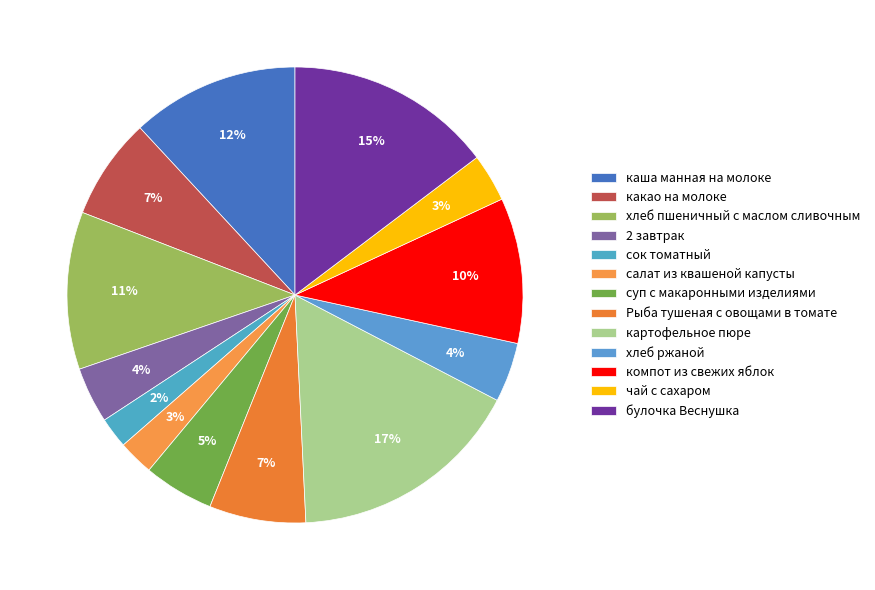

Rank the categories by value from highest to lowest.

картофельное пюре, булочка Веснушка, каша манная на молоке, хлеб пшеничный с маслом сливочным, компот из свежих яблок, какао на молоке, Рыба тушеная с овощами в томате, суп с макаронными изделиями, хлеб ржаной, 2 завтрак, чай с сахаром, салат из квашеной капусты, сок томатный